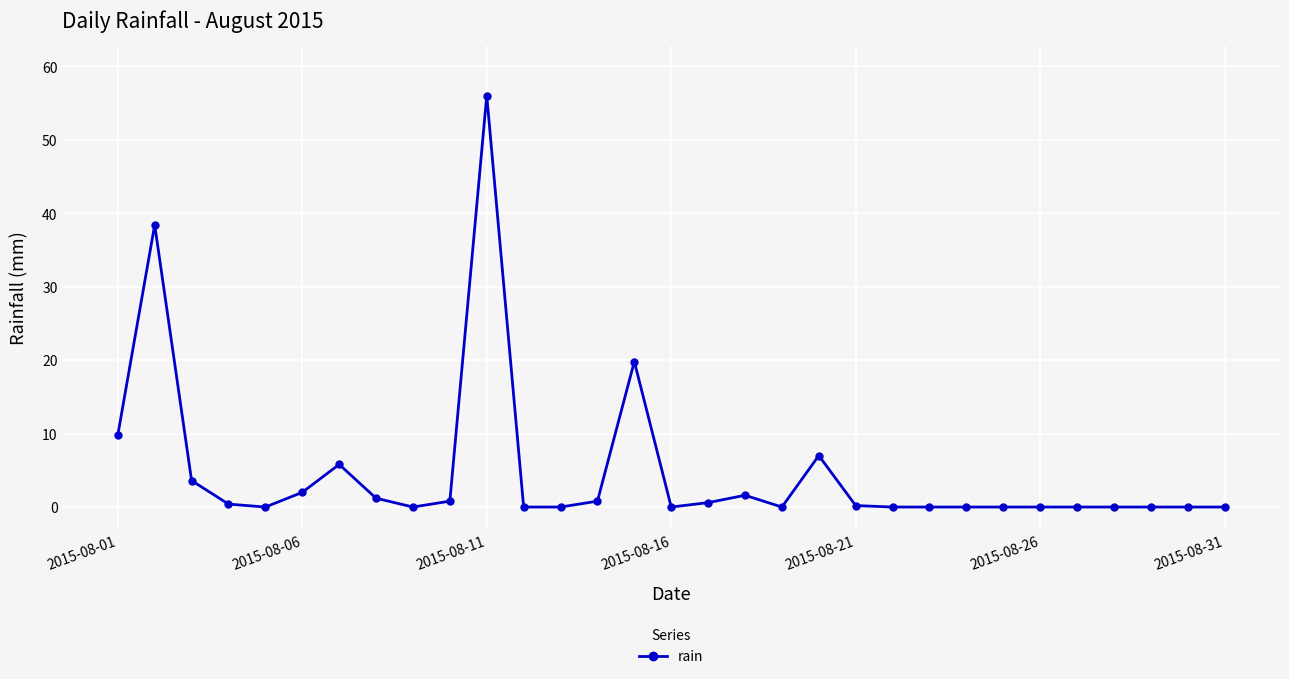

What is the maximum value shown in the chart?

56.0